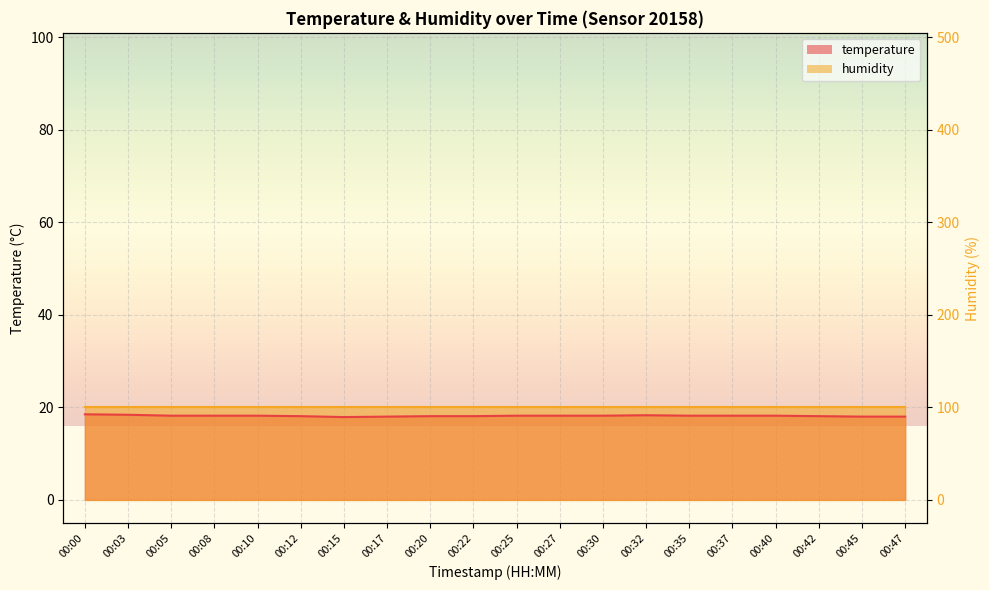

Where is the data nearest to the value 18?

00:17